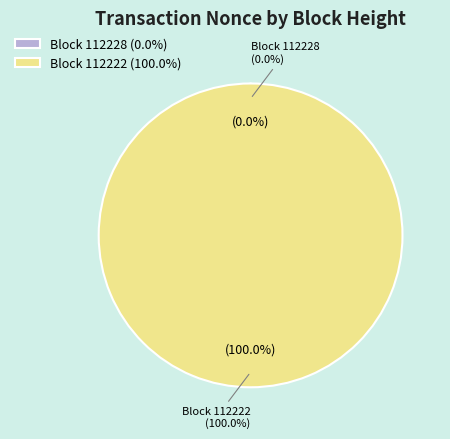

What is the change in value from 112228 to 112222?

+54050